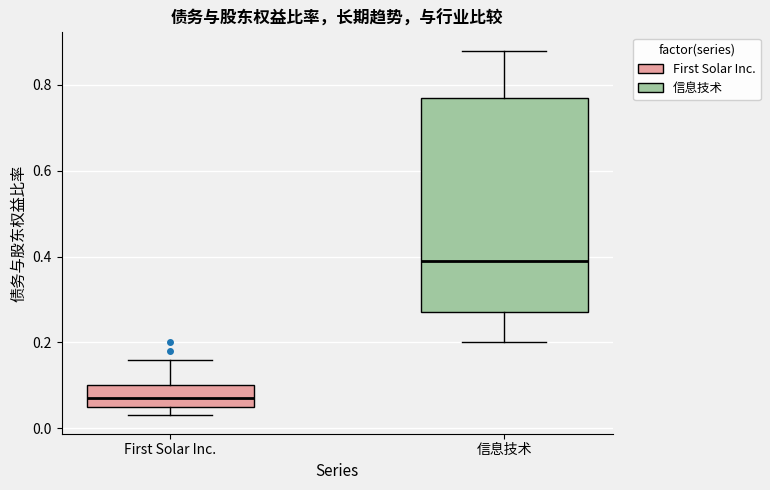

Where does the lower whisker of the box for First Solar Inc. end on the y-axis? The values are not printed on the chart, so give them approximately, as read against the axis.

0.04